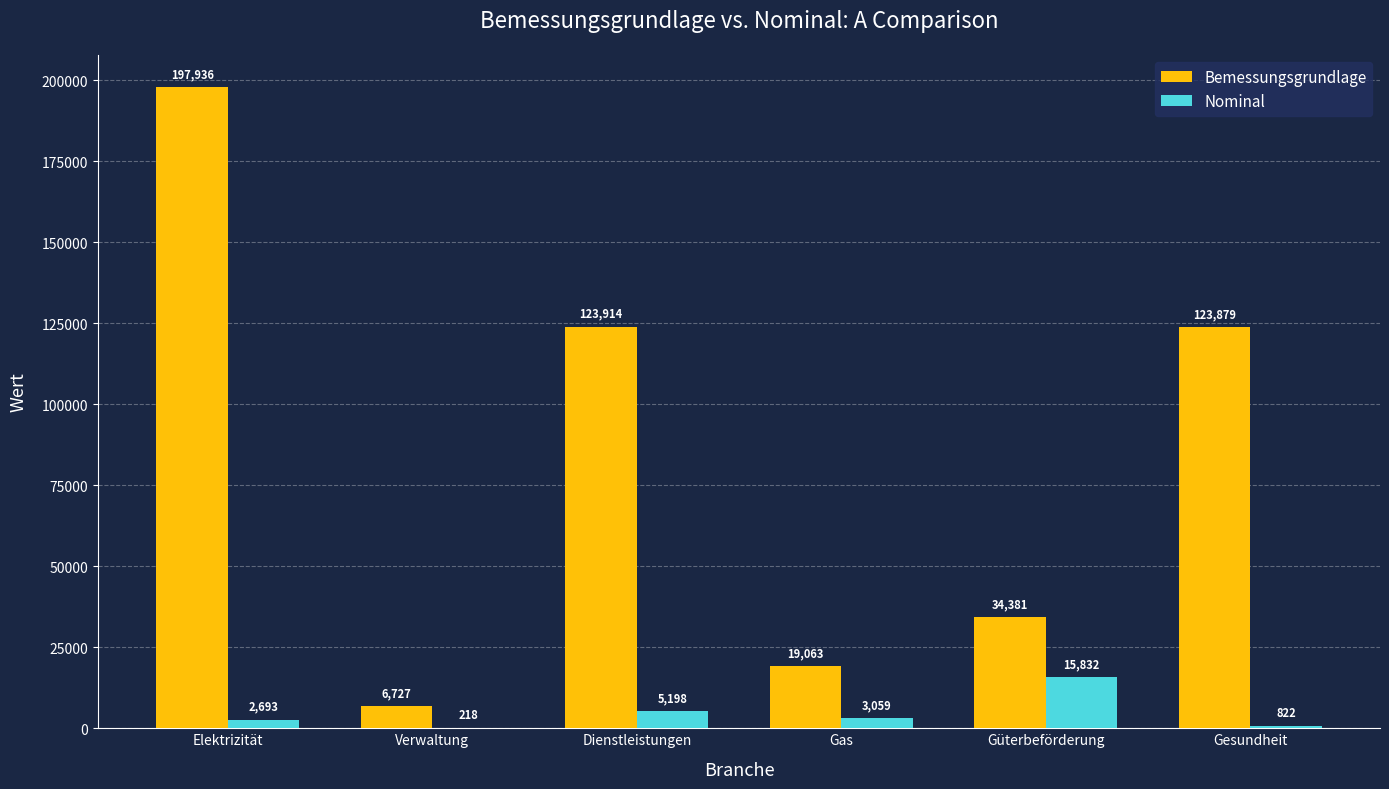

What is the approximate value of Bemessungsgrundlage at Gas?

19063.5